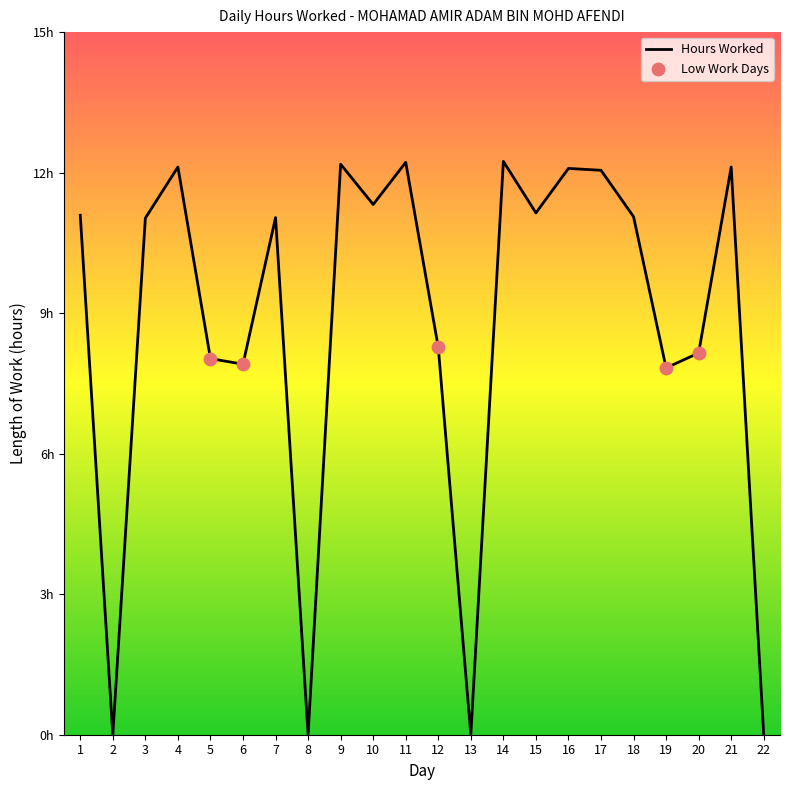

What is the change in value from 8 to 14?

+12.2